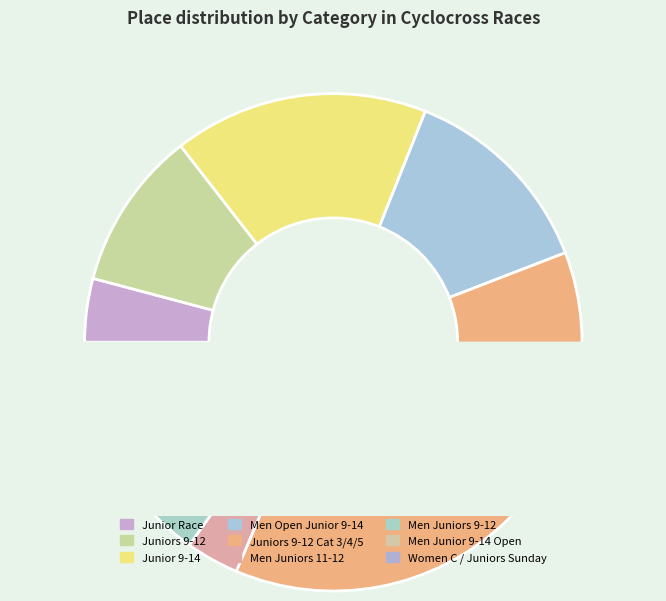

What is the change in value from Junior 9-14 to Women C / Juniors Sunday?

-20